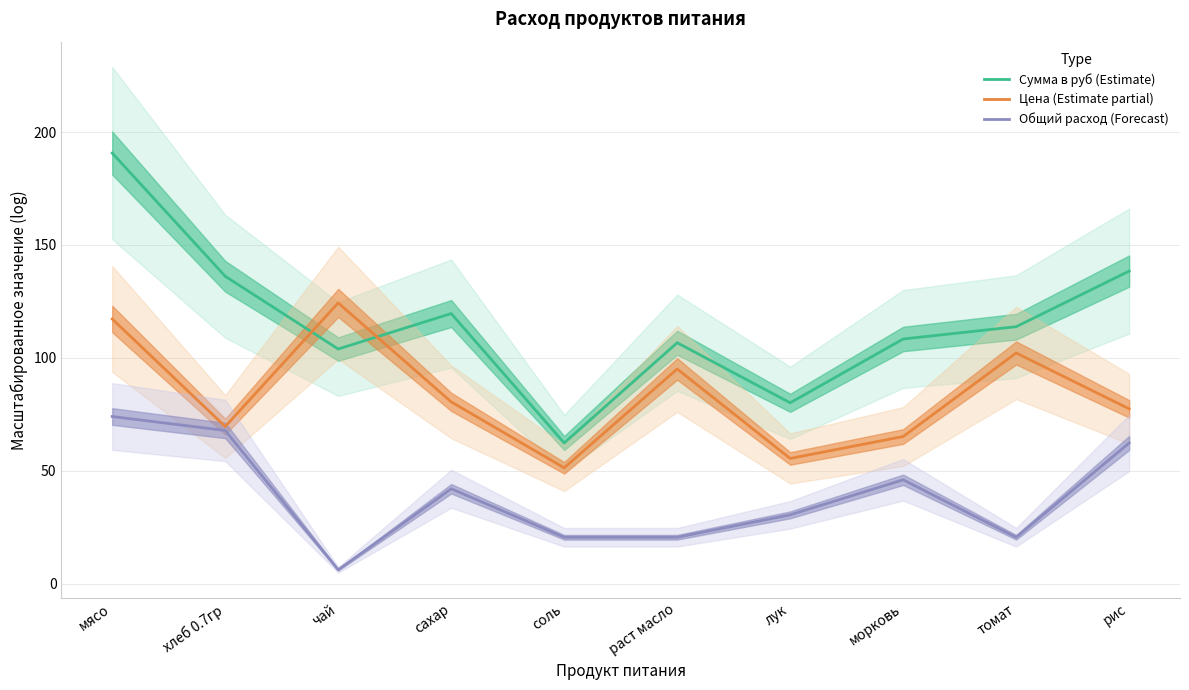

Which series changed the most between сахар and соль?

Сумма в руб (Estimate)